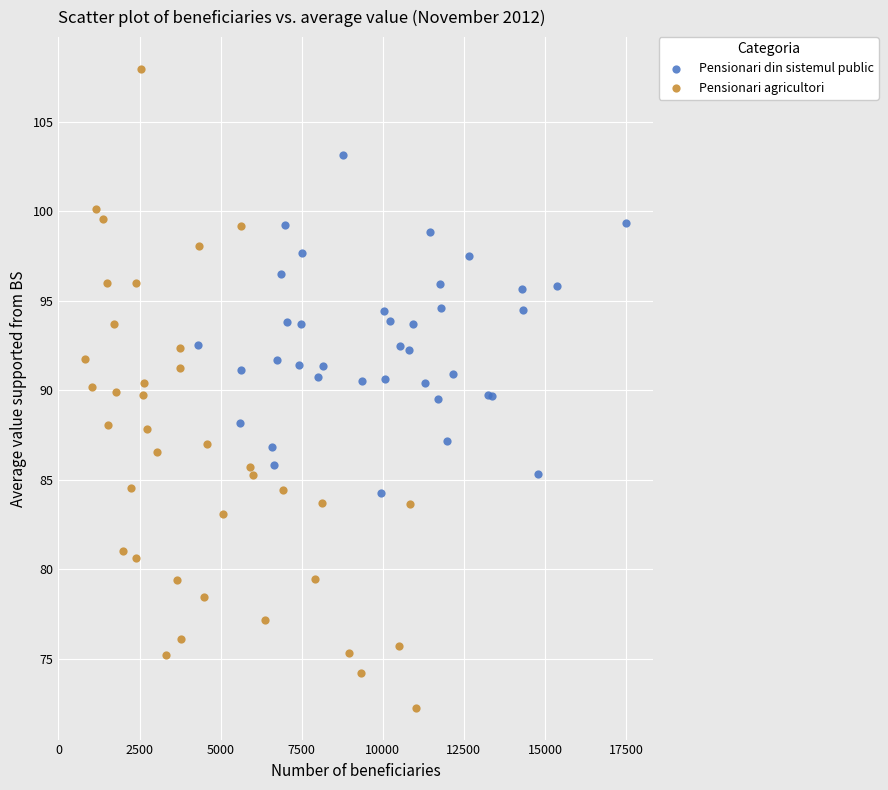

Which series contains the lowest Y value?

Pensionari agricultori